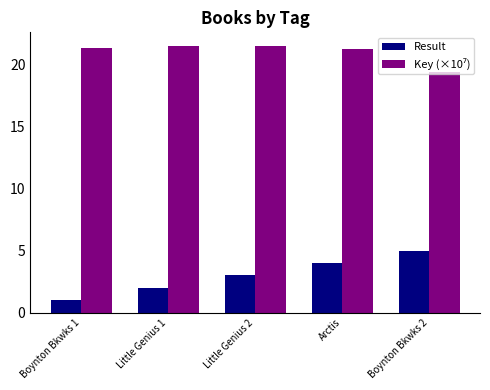

List the labels in order of Result value, smallest first.

Boynton Bkwks 1, Little Genius 1, Little Genius 2, Arctis, Boynton Bkwks 2